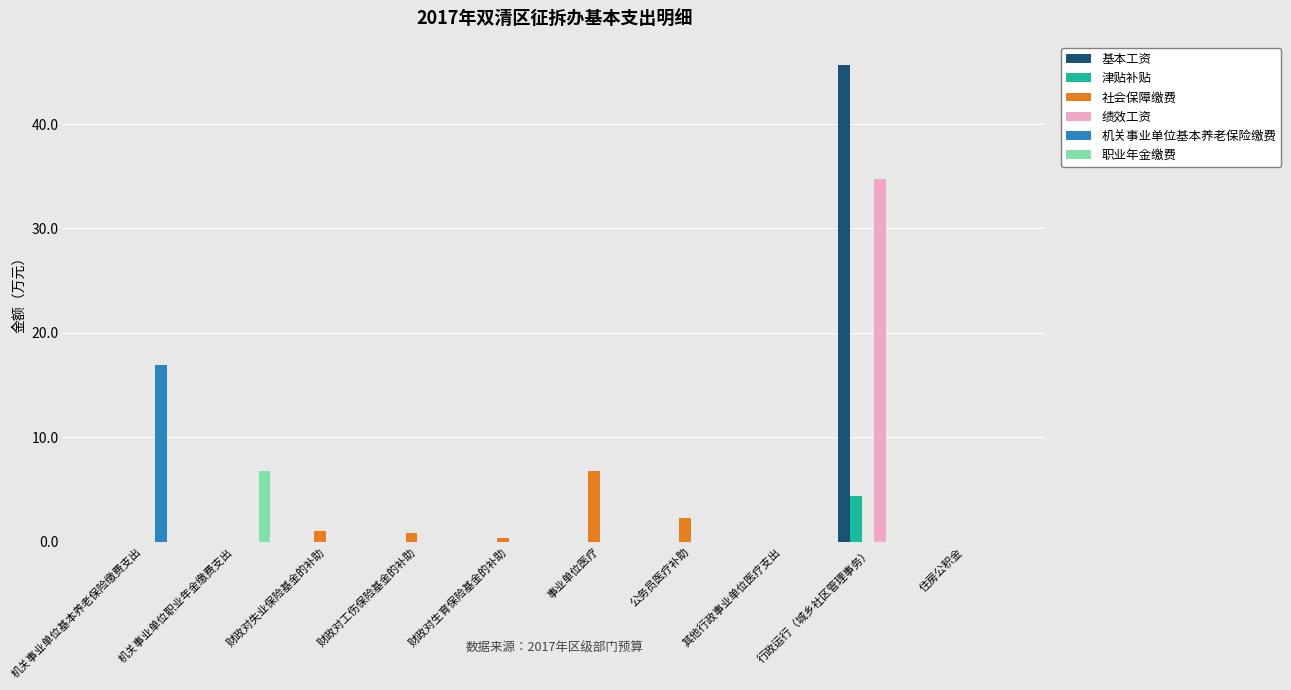

What is the total value across all series at 行政运行（城乡社区管理事务）?

84.8